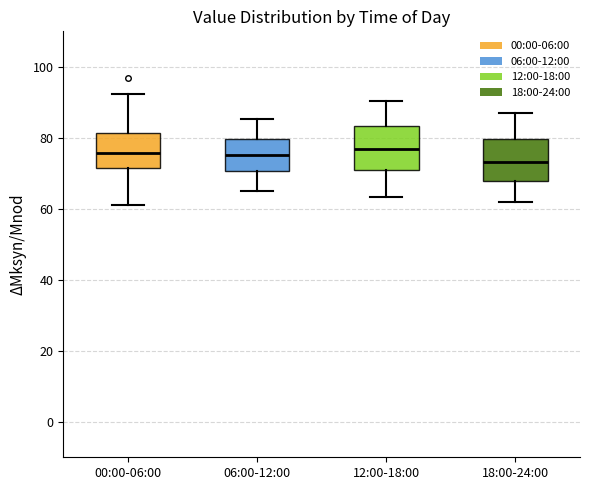

Where does the upper whisker of the box for 06:00-12:00 end on the y-axis? The values are not printed on the chart, so give them approximately, as read against the axis.

86